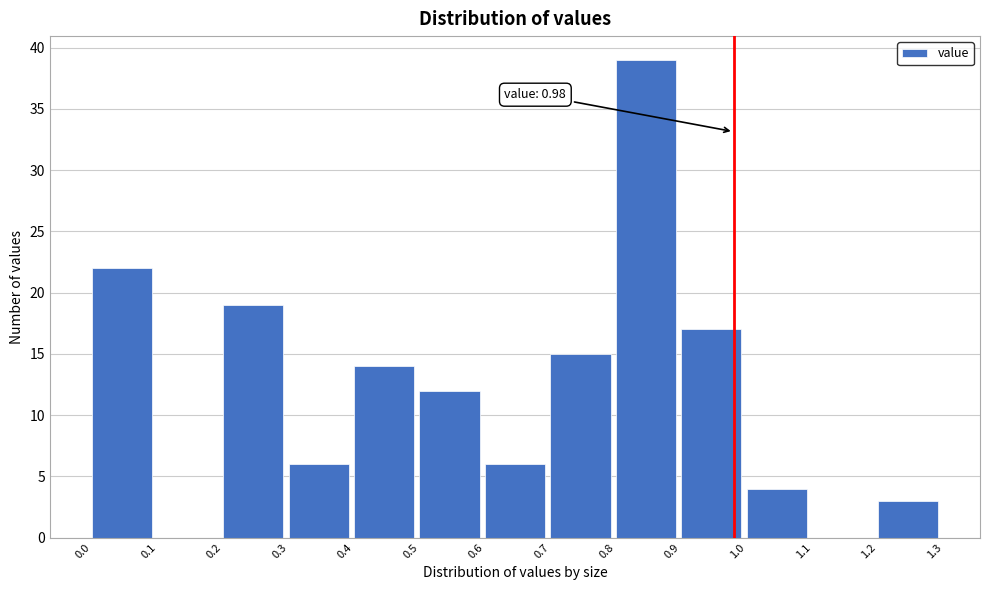

Over which range of the x-axis is the bar tallest?

0.8 to 0.9